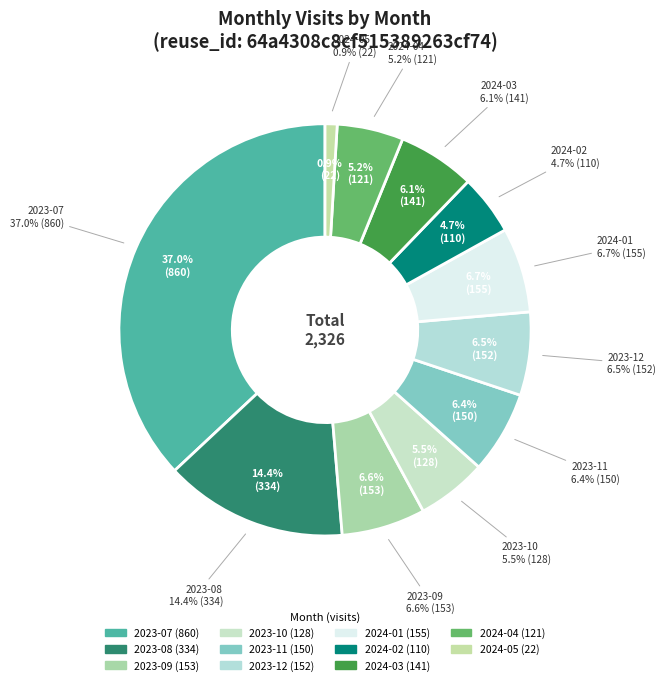

What is the largest slice in the pie chart?

2023-07